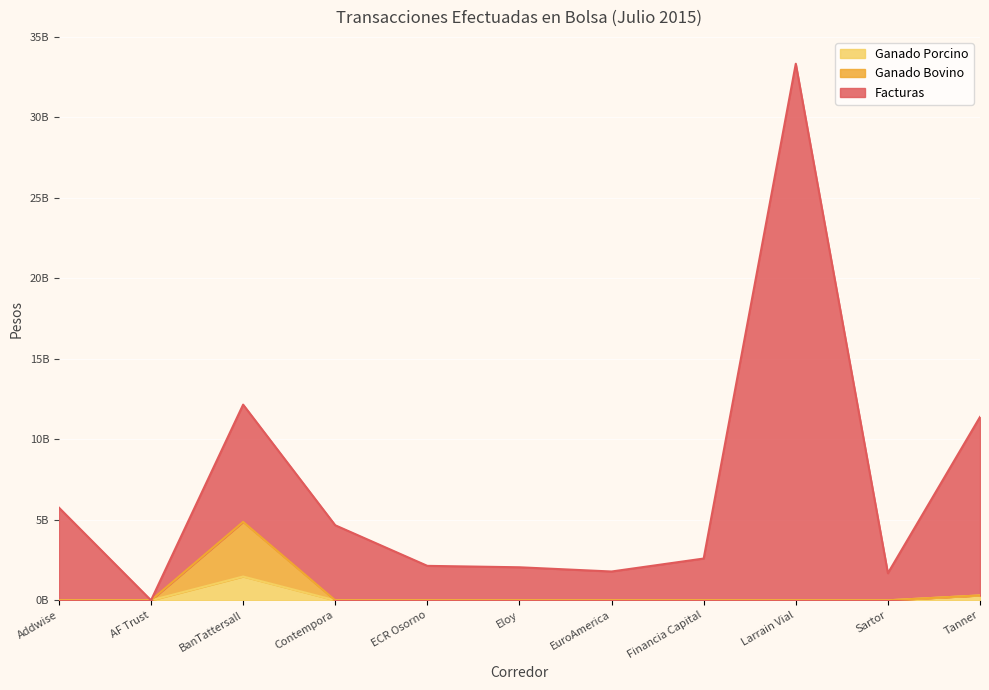

True or false: Ganado Bovino and Facturas cross at least once.

False